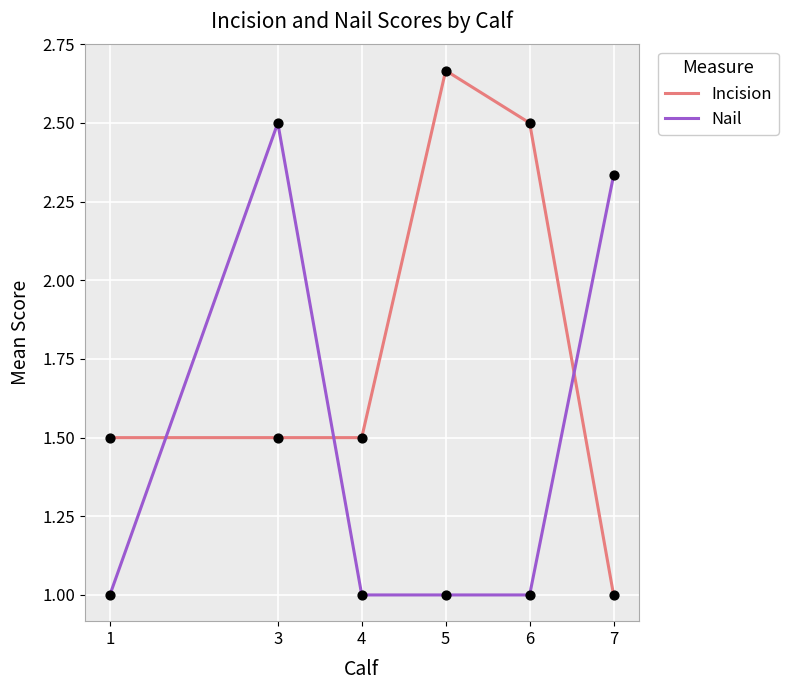

What is the total value across all series at 4?

2.5